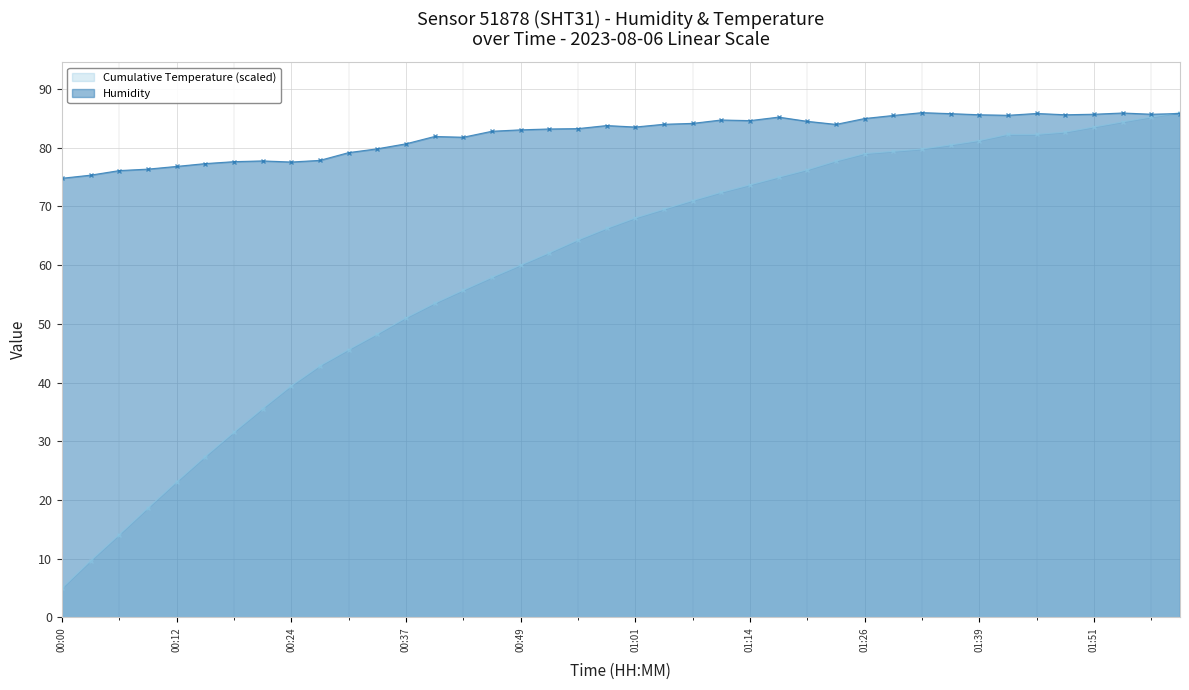

What is the highest value of the Cumulative Temperature series?

86.0